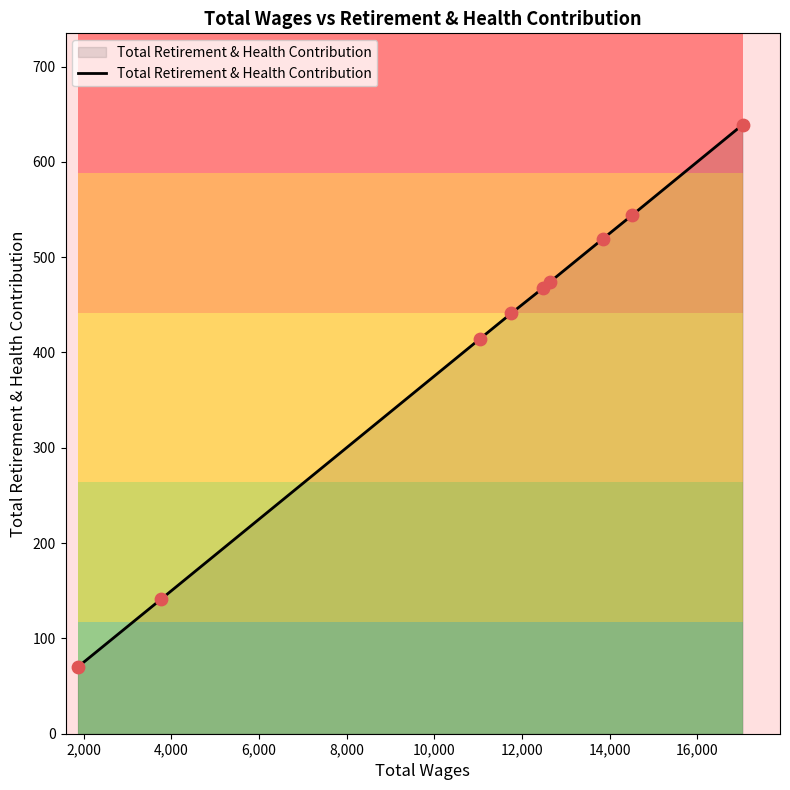

What is the minimum value for Total Retirement & Health Contribution?

70